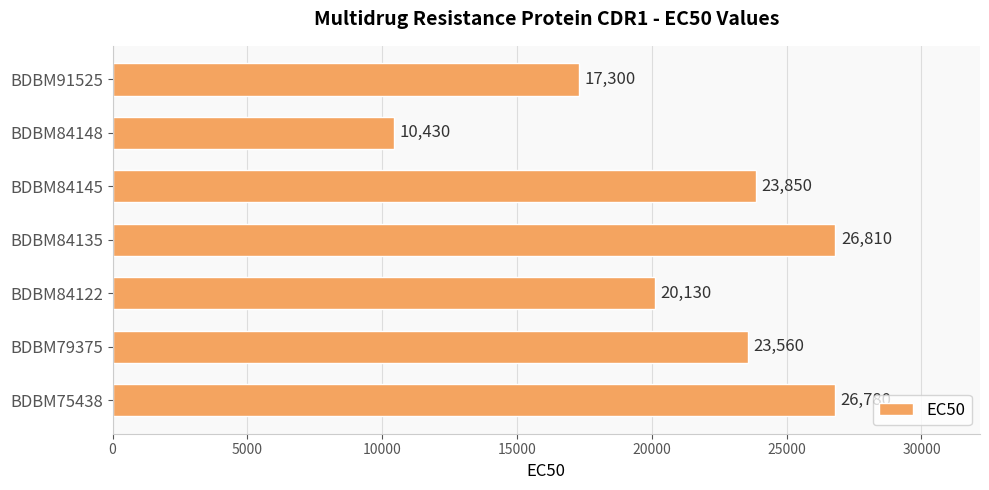

The value at BDBM91525 is 17300. True or false?

True